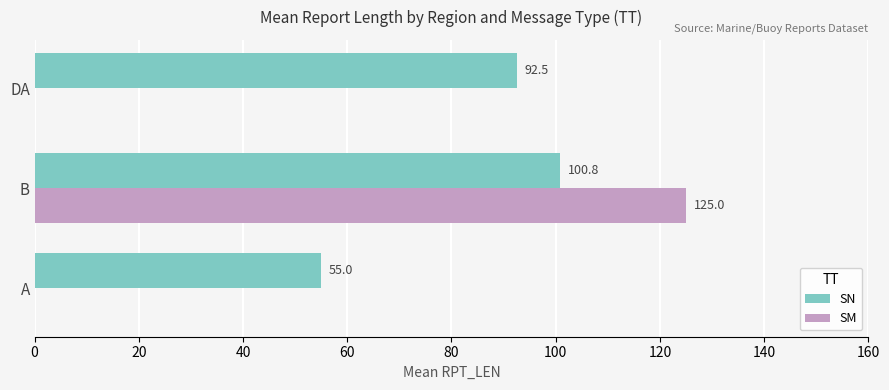

True or false: SM has a value of 52.8 at B.

False